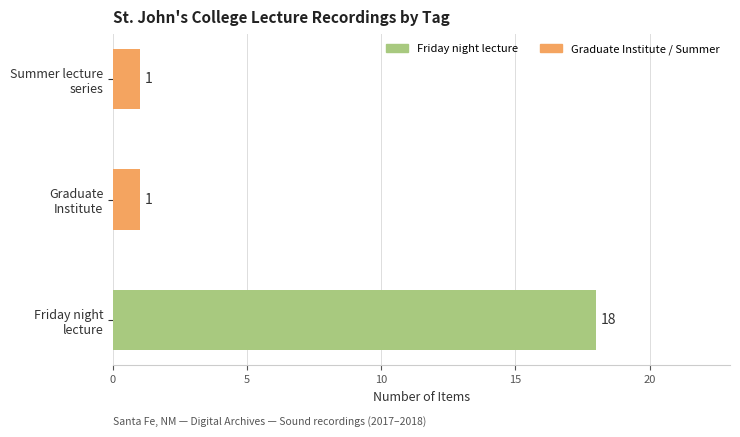

What is the minimum value shown in the chart?

1